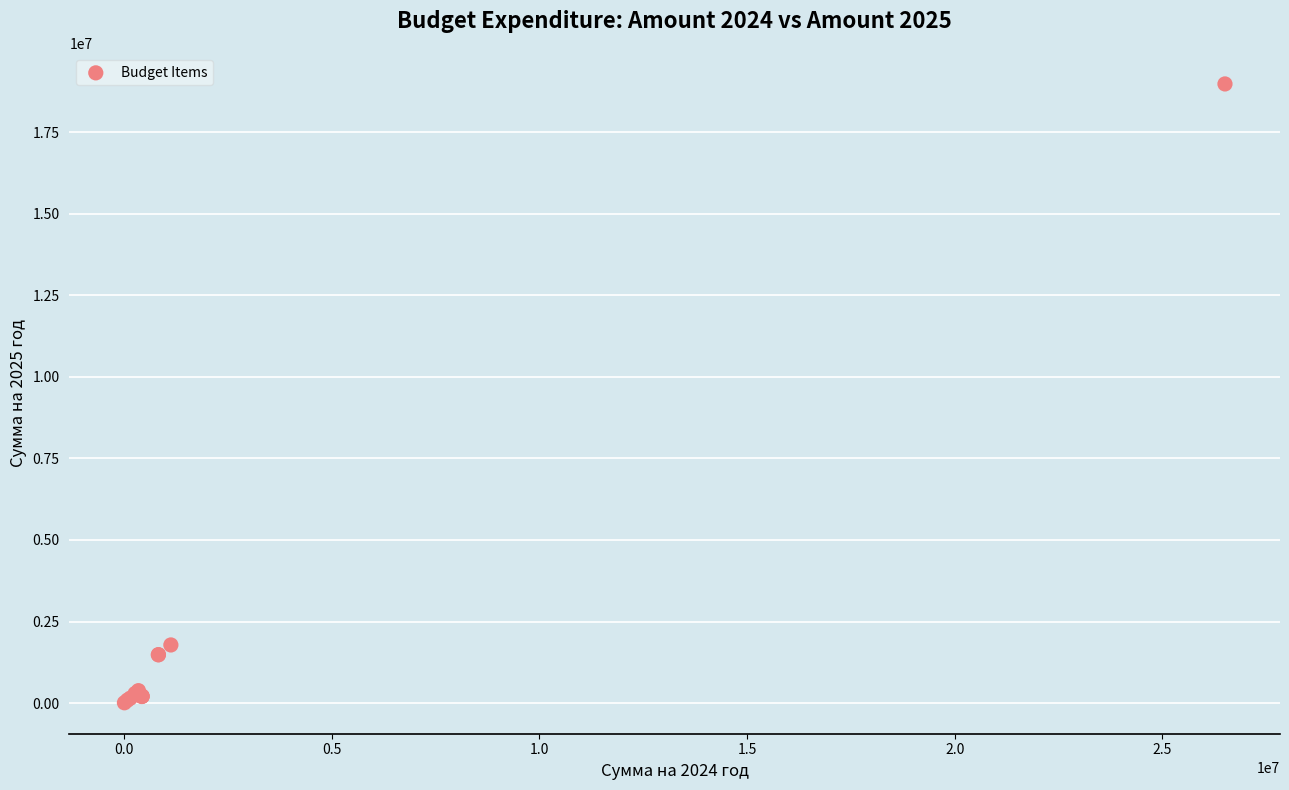

What Y value in the scatter plot is closest to 9496373?

1781800.0